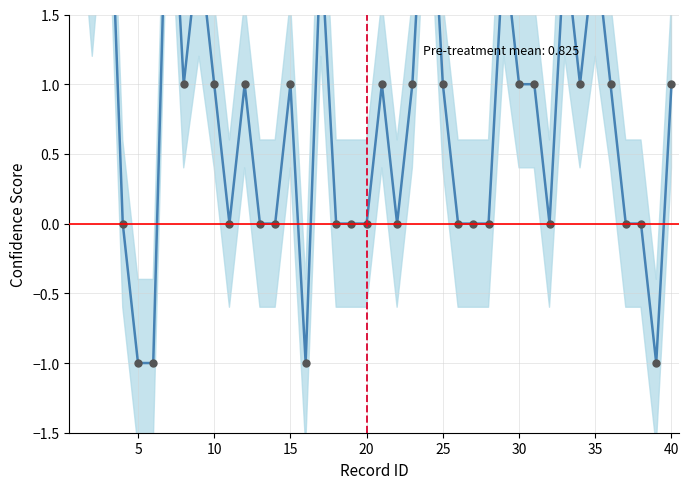

Reading left to right, what are all the values shown in this chart?

3	2	3	0	-1	-1	3	1	2	1	0	1	0	0	1	-1	2	0	0	0	1	0	1	3	1	0	0	0	2	1	1	0	2	1	2	1	0	0	-1	1